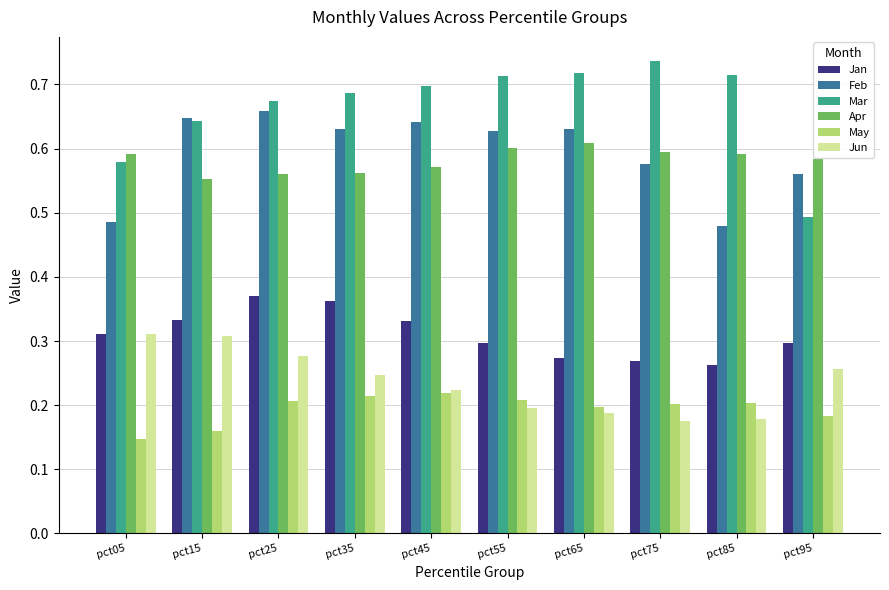

The value of Apr at pct15 is 0.9. True or false?

False